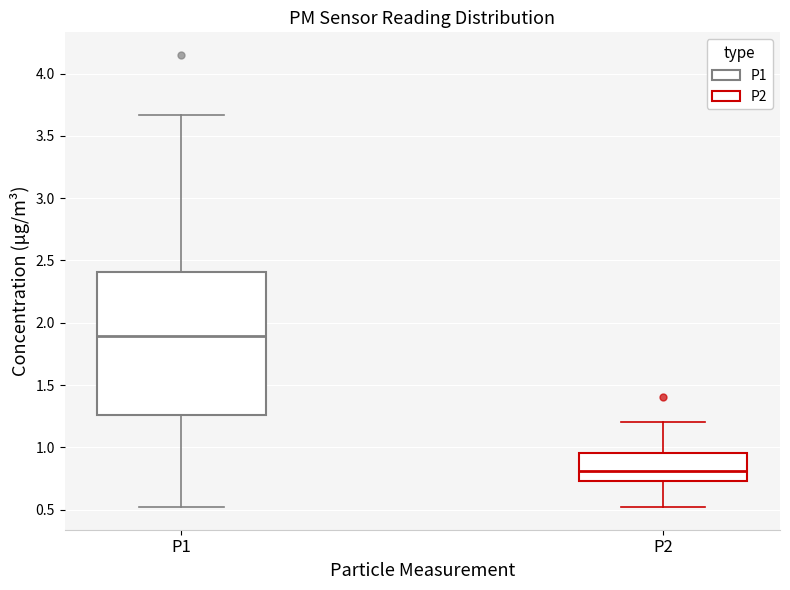

Which box's median line is the lowest?

P2